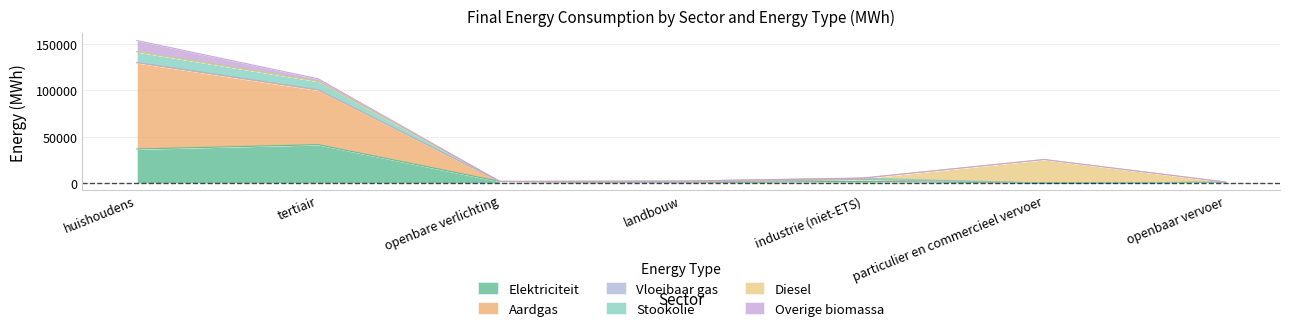

At landbouw, list the series in order from largest to smallest.

Stookolie, Aardgas, Elektriciteit